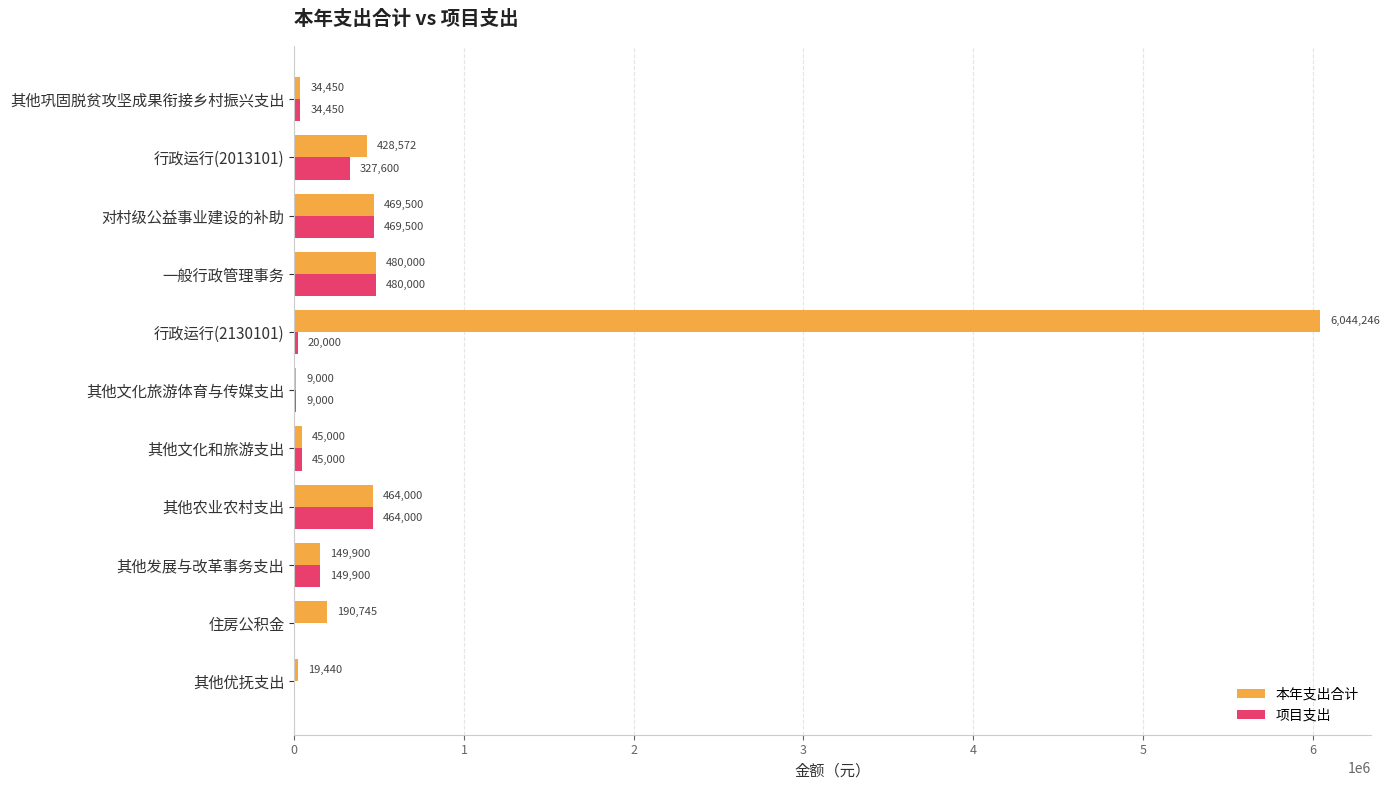

Which series has the widest spread of values?

本年支出合计